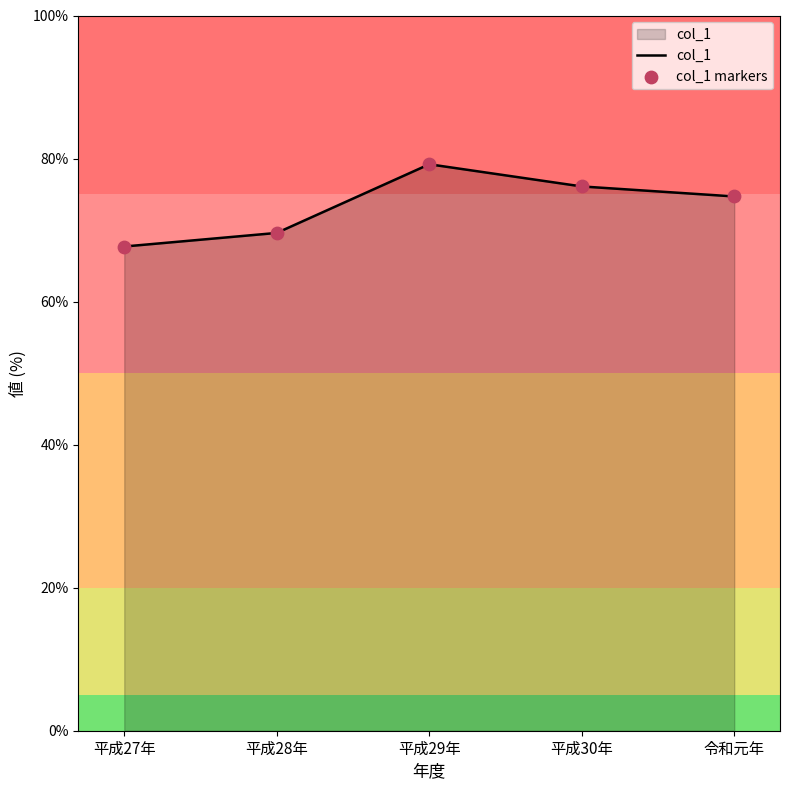

What is the sum of the values at 平成28年 and 平成27年?

137.3